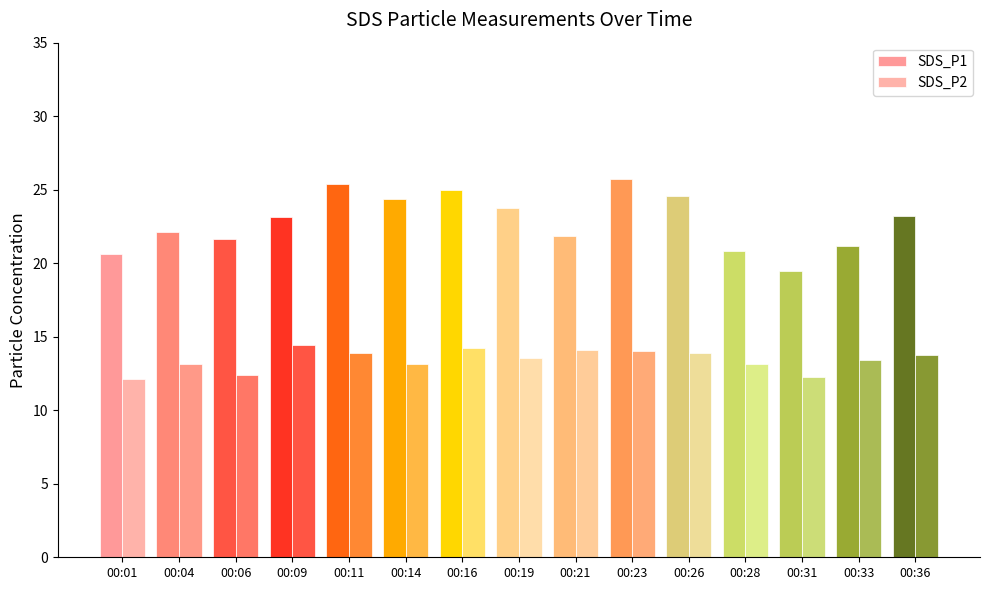

How many bars are there in total?

30